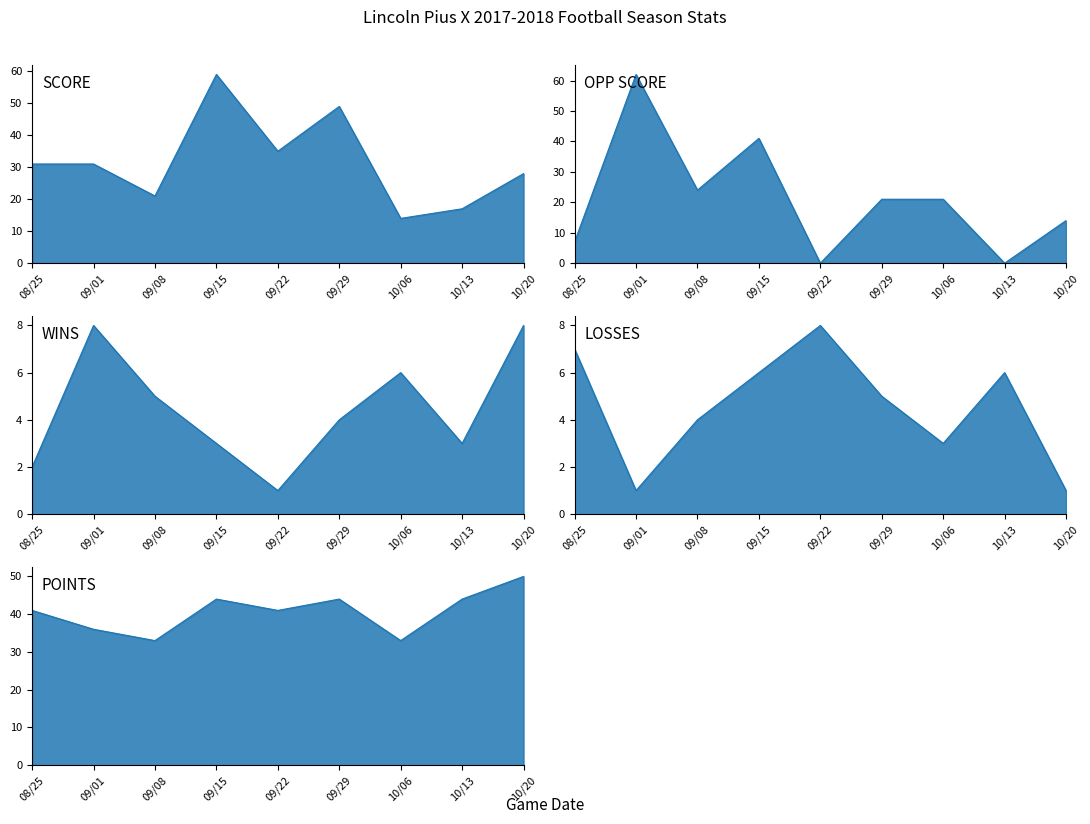

How many lines are shown in the chart?

5